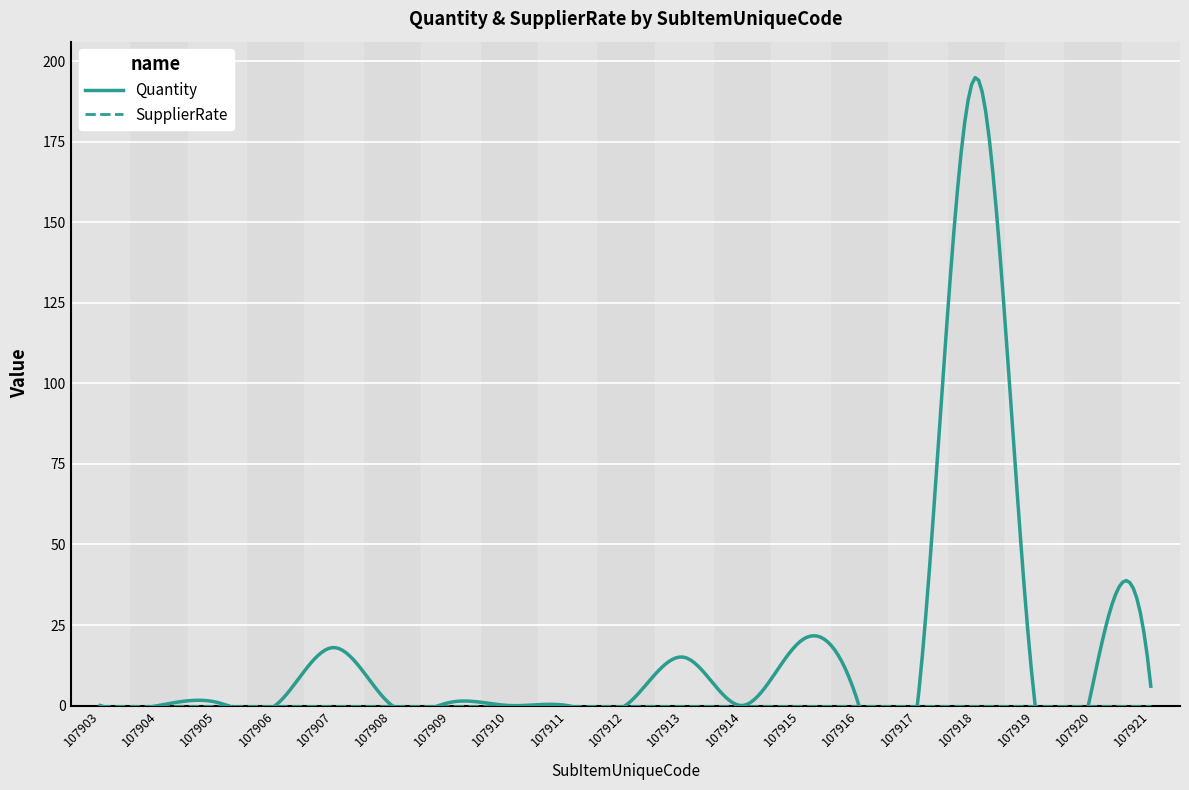

What are all the series names shown in the legend?

Quantity, SupplierRate